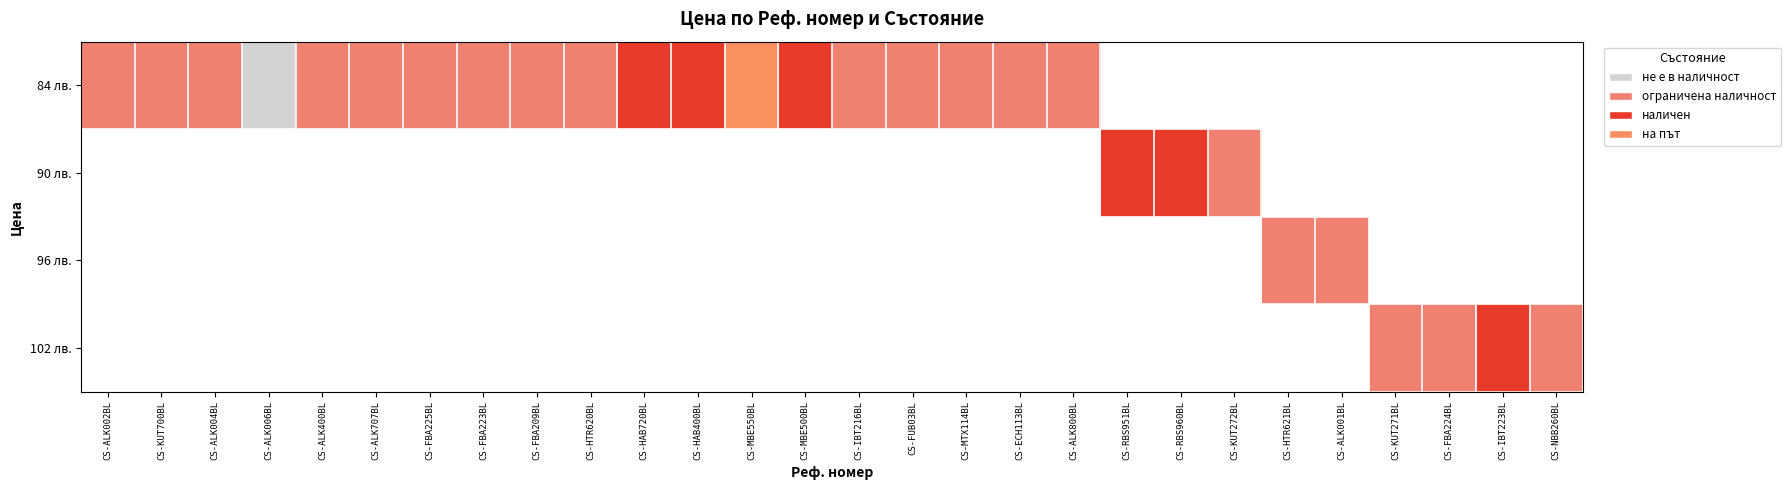

List the series in order of their peak value, highest first.

84 лв., 90 лв., 96 лв., 102 лв.